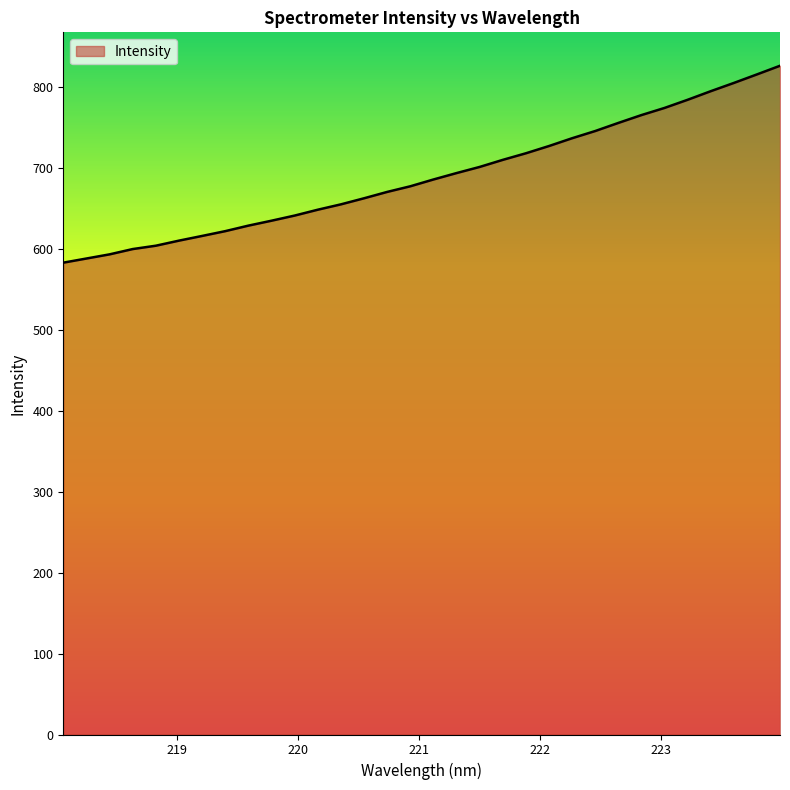

What is the difference between the maximum and minimum values?

243.3